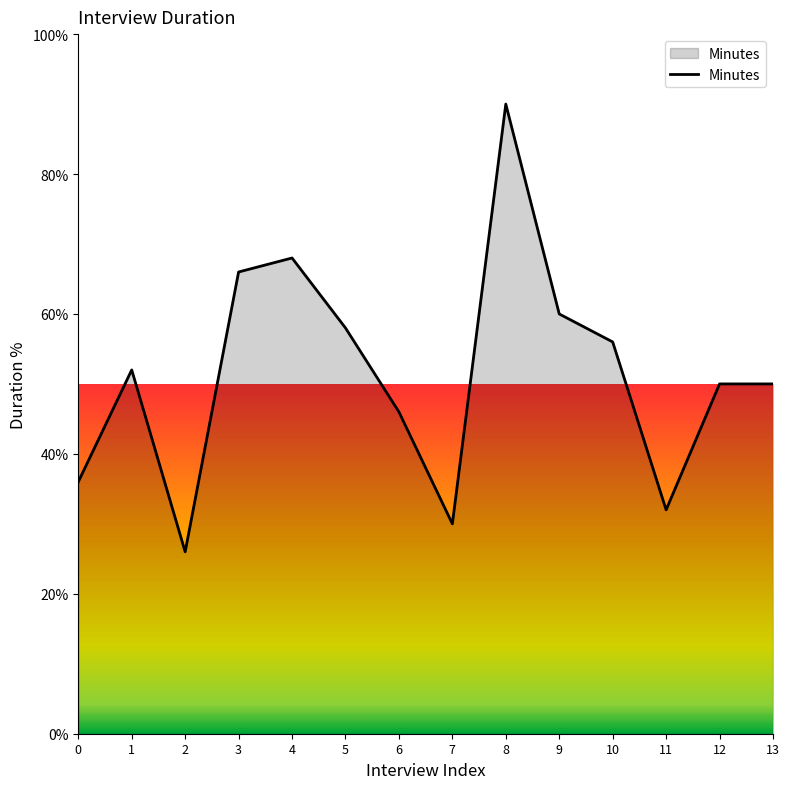

Is it true that the value at 6 is 46.0?

True